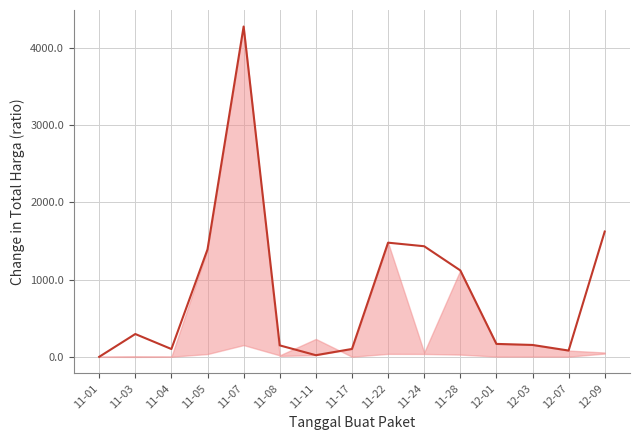

Is it true that the value at 11-08 is 148.1?

True